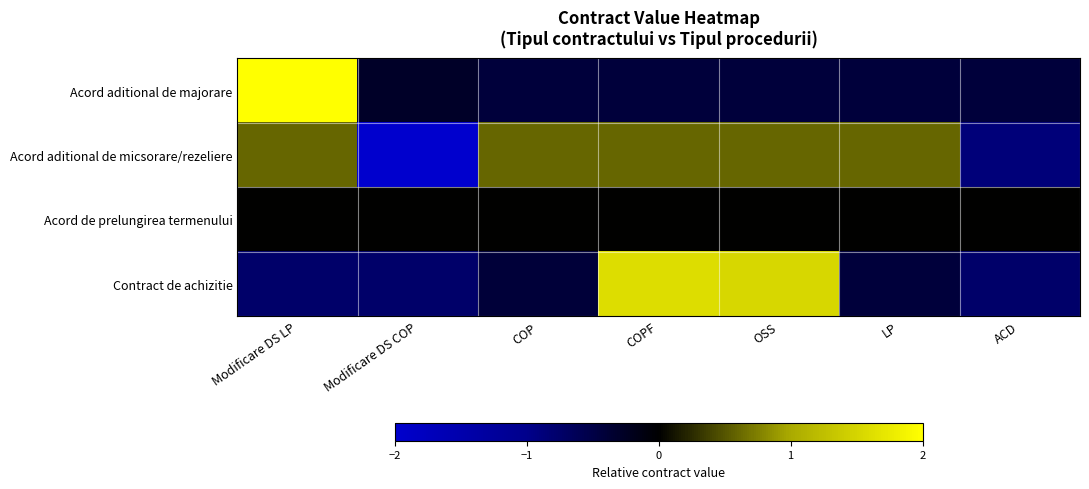

Count the number of categories in the chart.

7